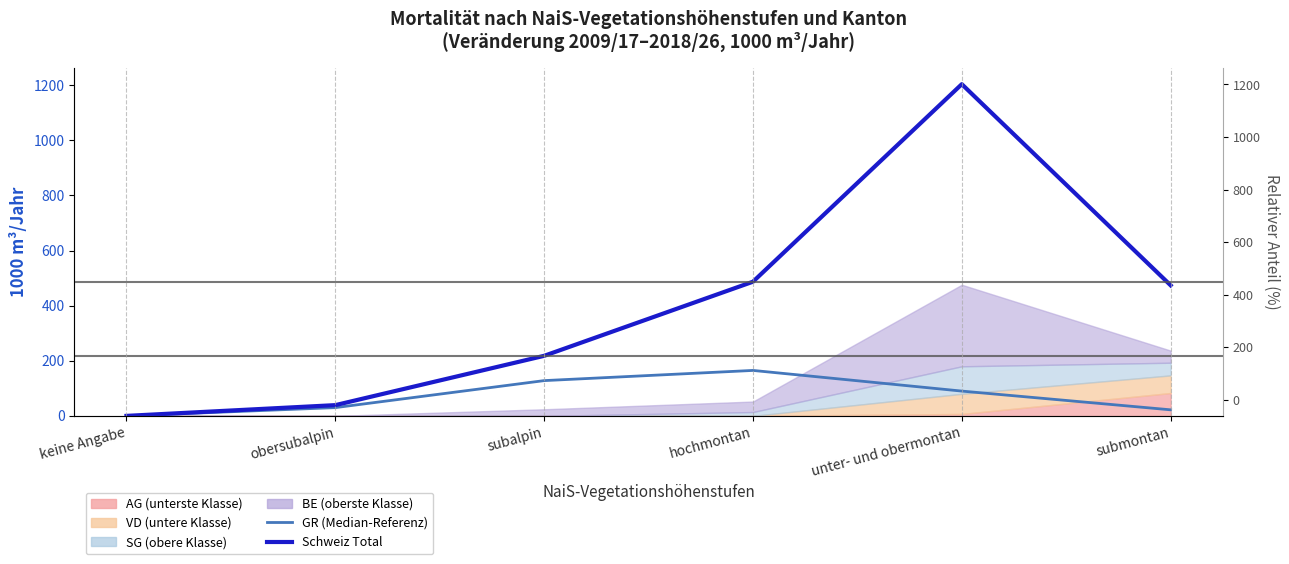

Where is the first local maximum for Schweiz Total?

unter- und obermontan